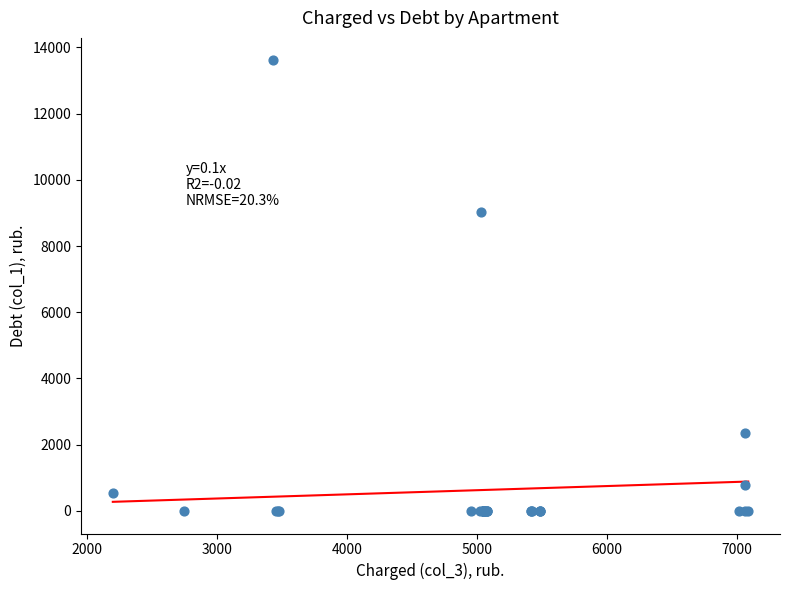

What Y value in the scatter plot is closest to 6801?

9028.4